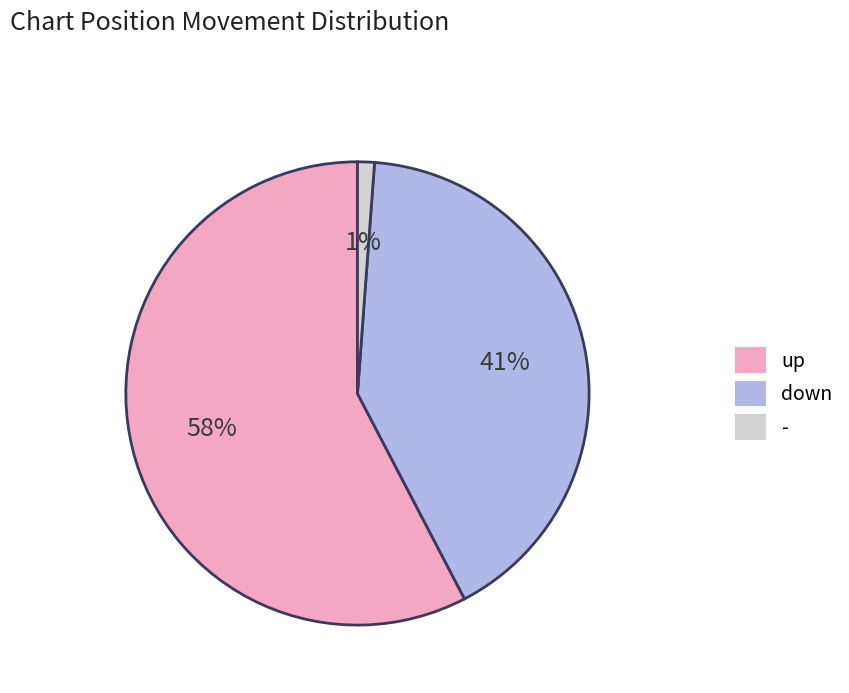

What is the largest slice in the pie chart?

up